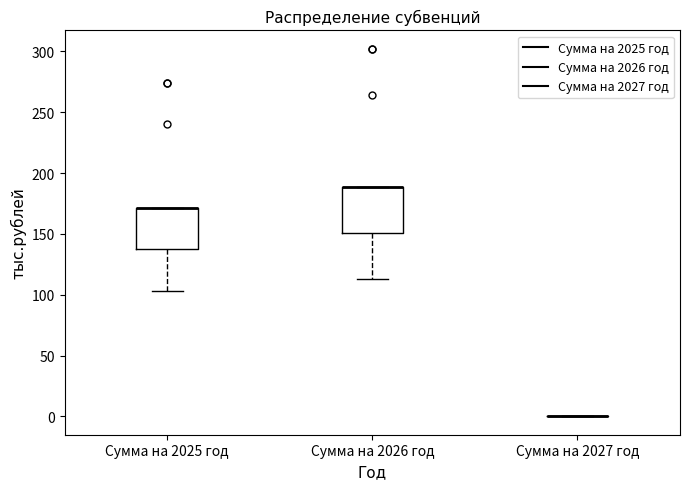

Reading left to right, transcribe this box plot: for each box, give where its median line is, the range the box spans, and where its two whiskers end, as read against the y-axis. The values are not printed on the chart, so give them approximately, as read against the axis.

Сумма на 2025 год: median 170 (drawn on the box's upper edge), box 135 to 170, whiskers 105 to 170
Сумма на 2026 год: median 190 (drawn on the box's upper edge), box 150 to 190, whiskers 115 to 190
Сумма на 2027 год: box collapsed to a line at 0, whiskers 0 to 0